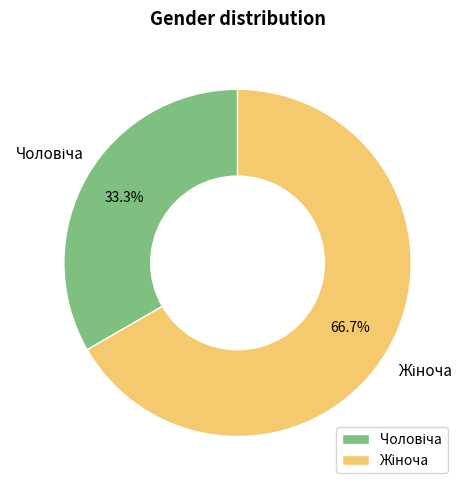

Does any single category account for the majority?

Yes